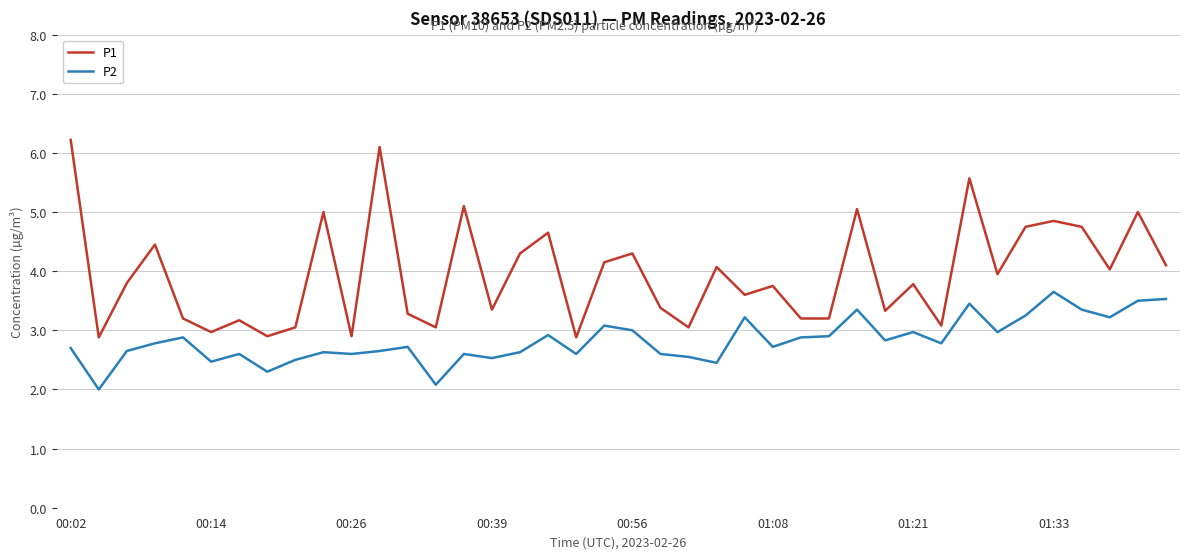

What is the smallest value displayed?

2.0